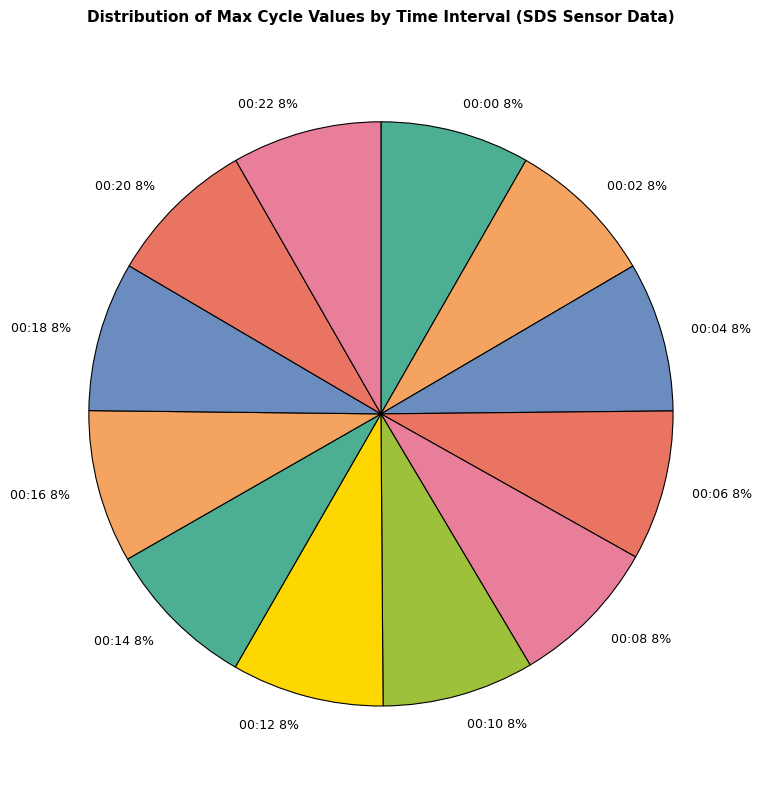

To the nearest percent, what portion does 00:14 represent?

8%